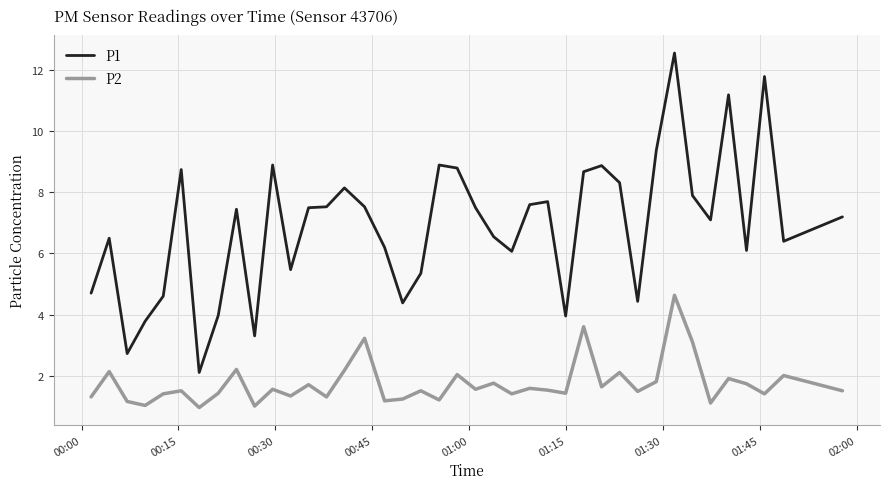

Rank the series by their average value, from highest to lowest.

P1, P2